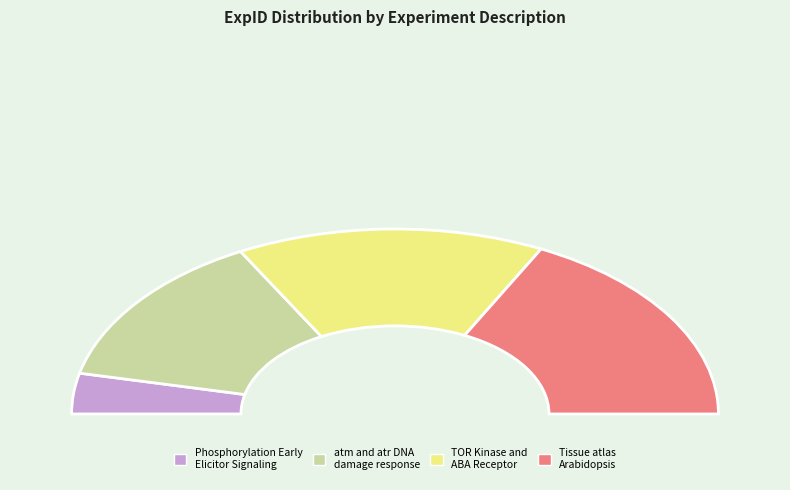

Which category has the smallest portion of the pie?

Phosphorylation Early Elicitor Signaling